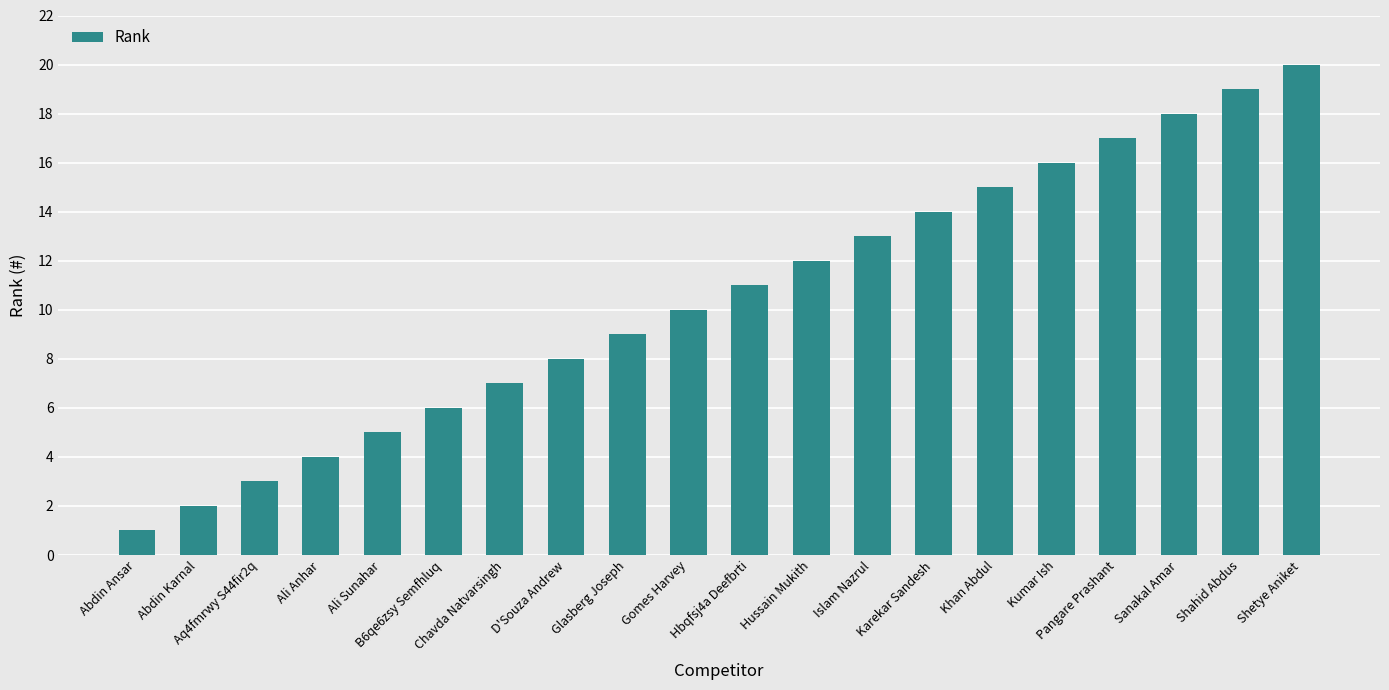

Reading right to left, extract all data points from this chart.

20	19	18	17	16	15	14	13	12	11	10	9	8	7	6	5	4	3	2	1